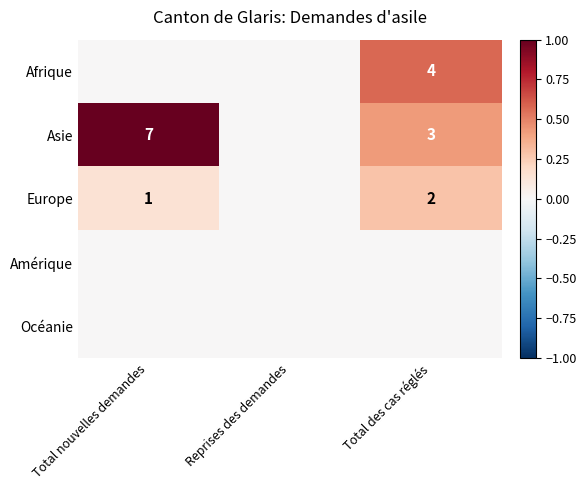

True or false: Europe has a value of 0 at Total nouvelles demandes.

False